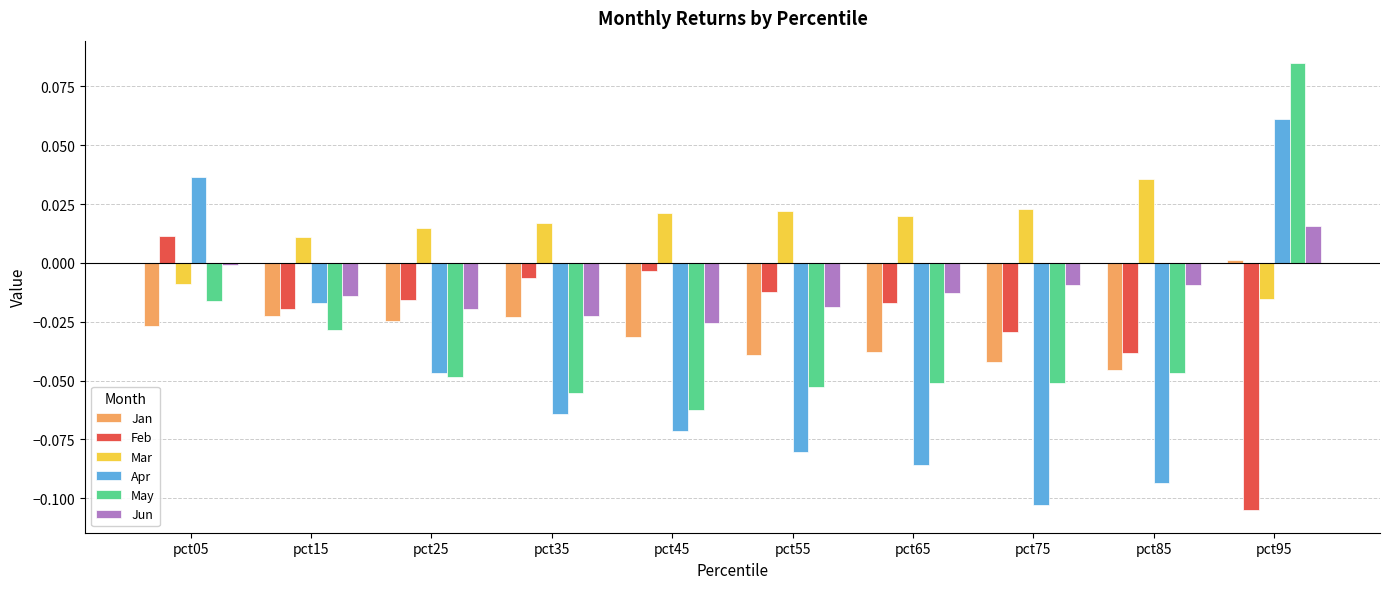

What are all the series names shown in the legend?

Jan, Feb, Mar, Apr, May, Jun